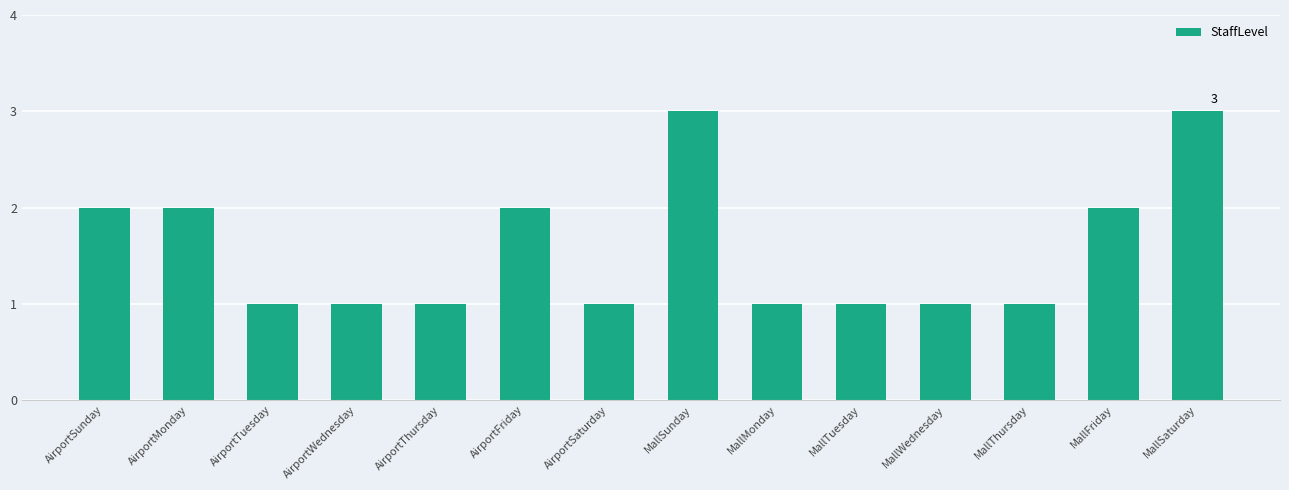

What is the sum of the values at MallTuesday and AirportSunday?

3